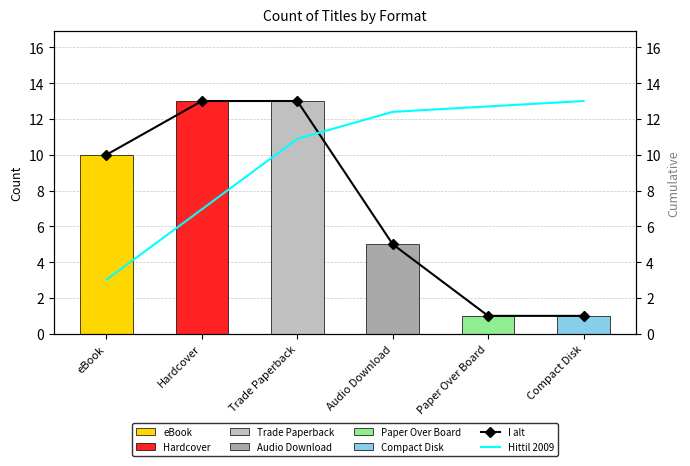

Is it true that Hittil 2009 equals 16.4 at Trade Paperback?

False